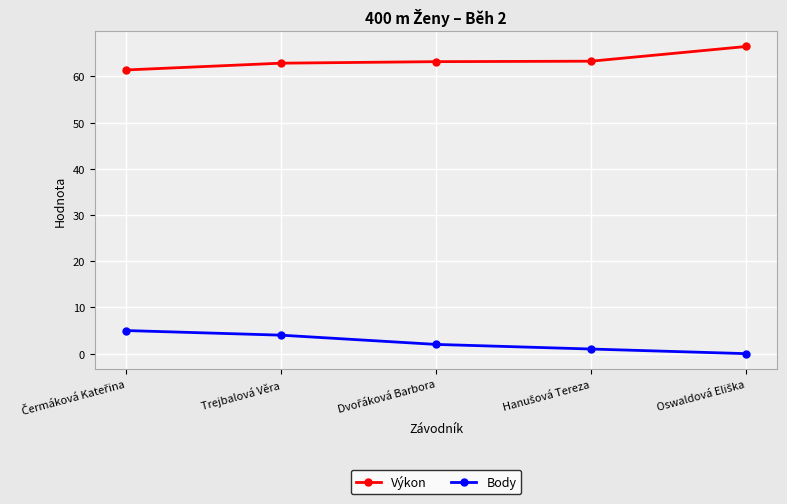

What is the highest value of the Body series?

5.0